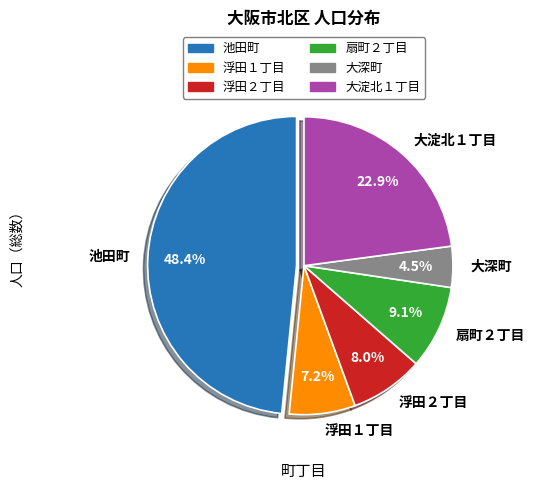

Is 大淀北１丁目 the majority of the pie?

No